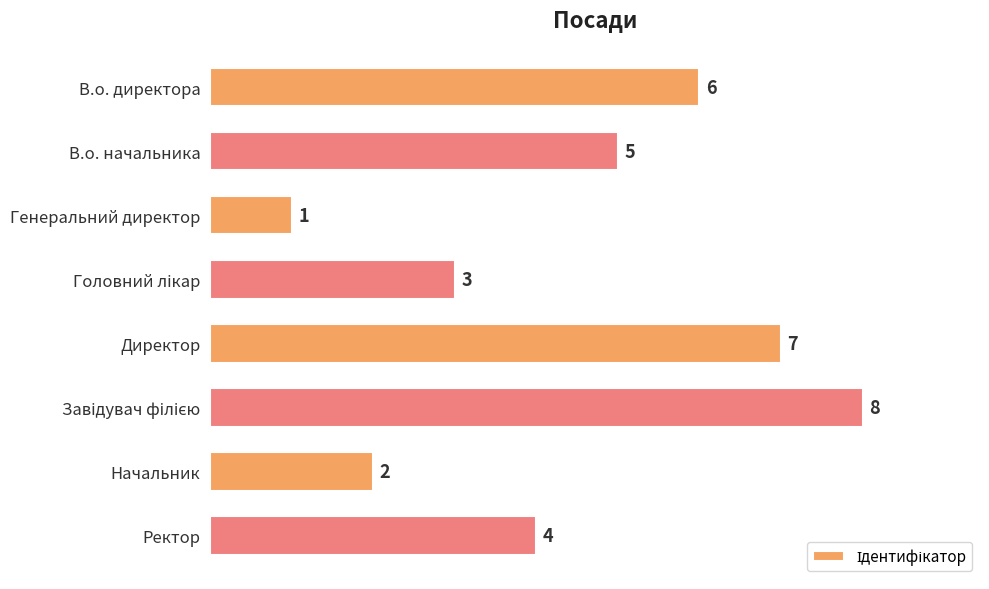

Reading bottom to top, extract all data points from this chart.

4	2	8	7	3	1	5	6